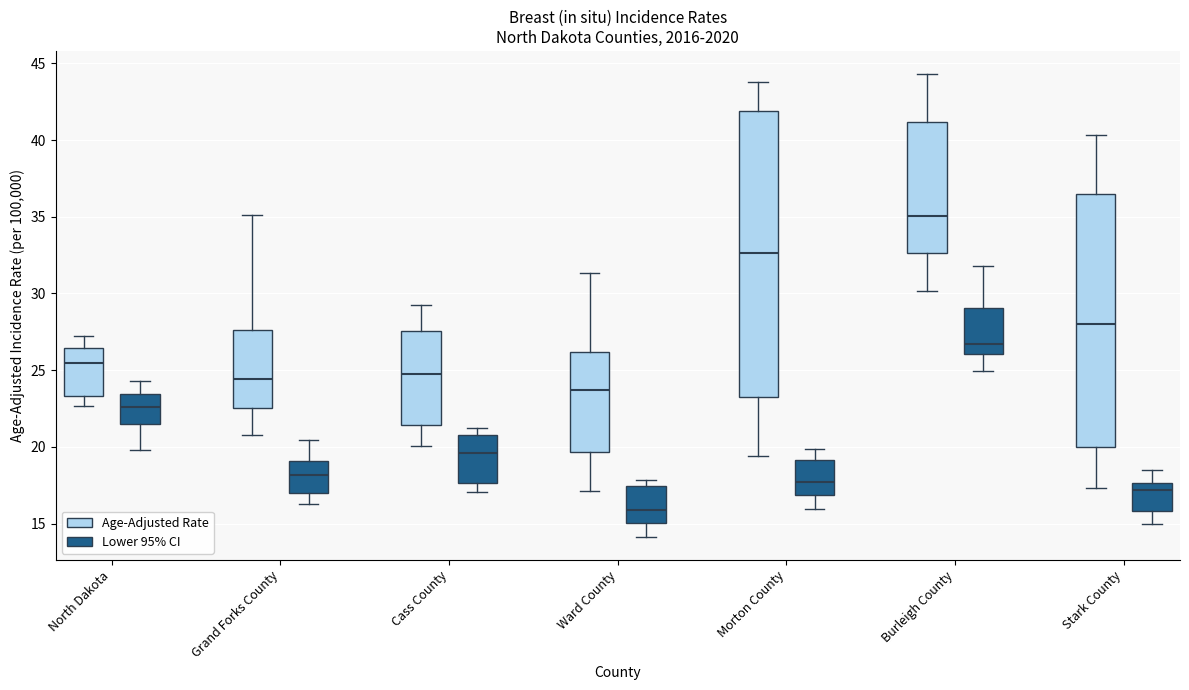

Which box's median line is the highest?

Burleigh County (Age-Adjusted Rate)